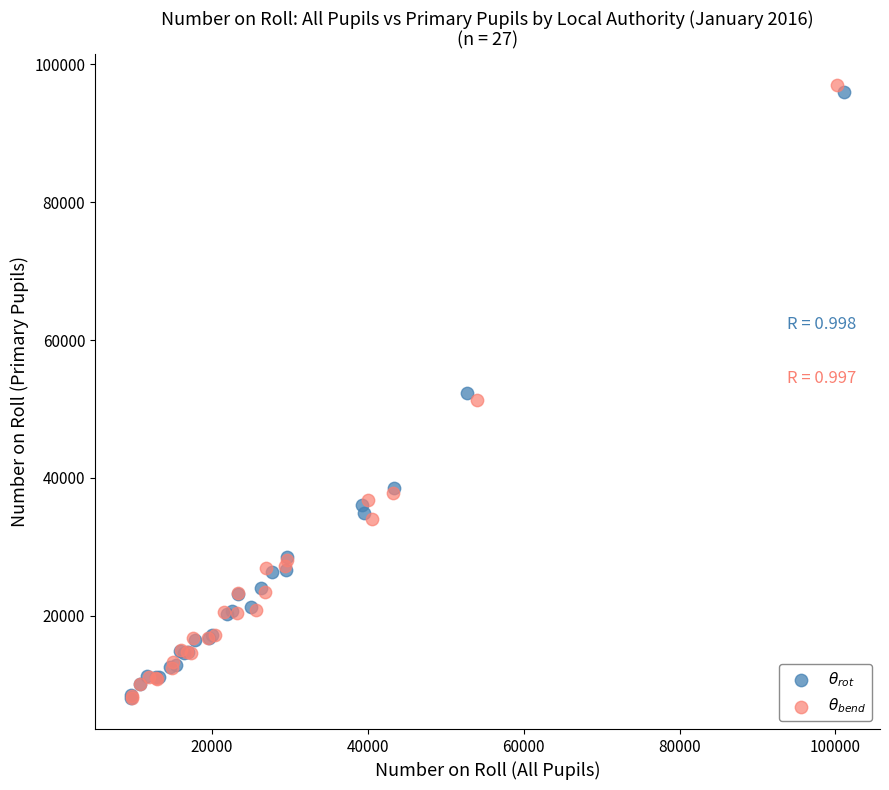

Which series contains the highest Y value?

$\theta_{bend}$